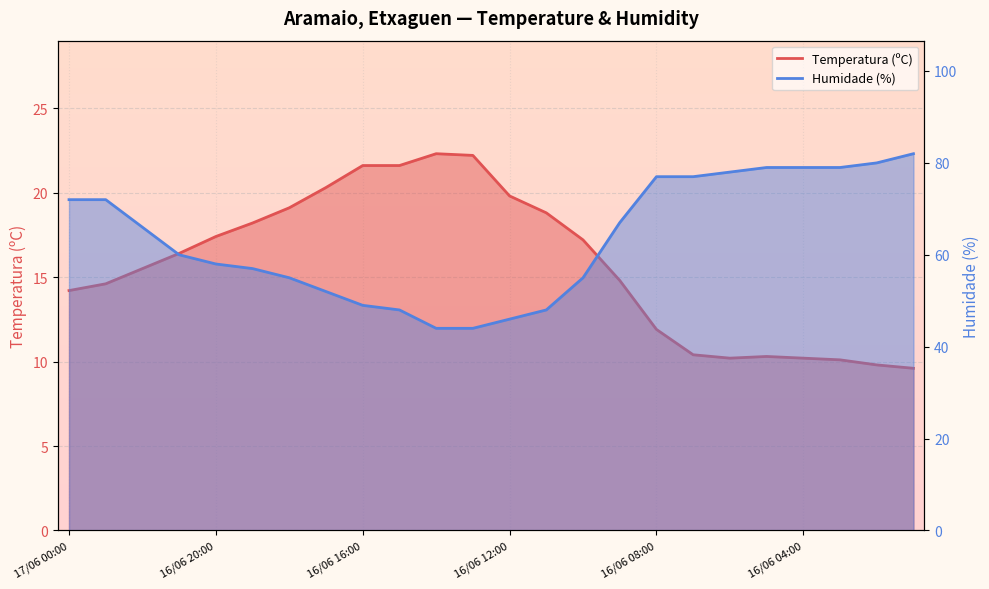

What is the spread (max minus min) of values at 16/06 10:00?

37.8